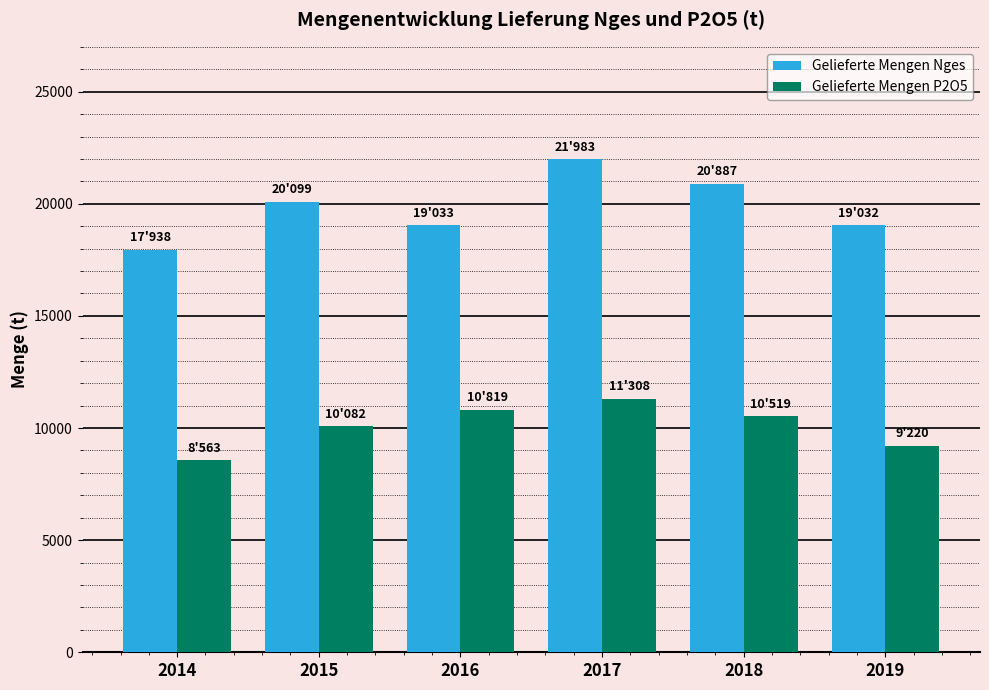

Which label corresponds to the smallest value in the chart?

2014